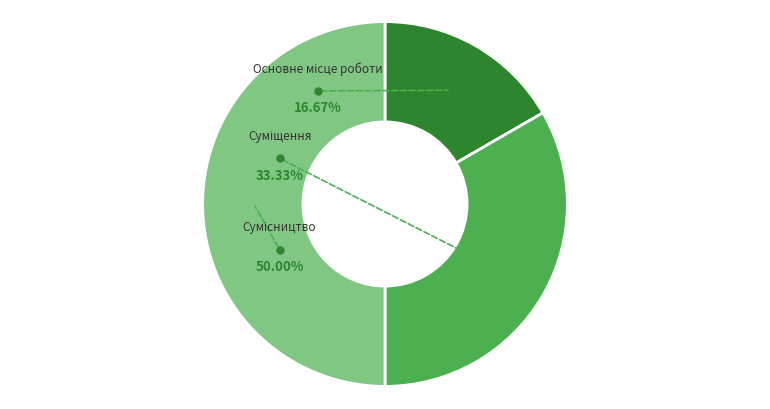

True or false: Сумісництво accounts for 50% of the total.

True